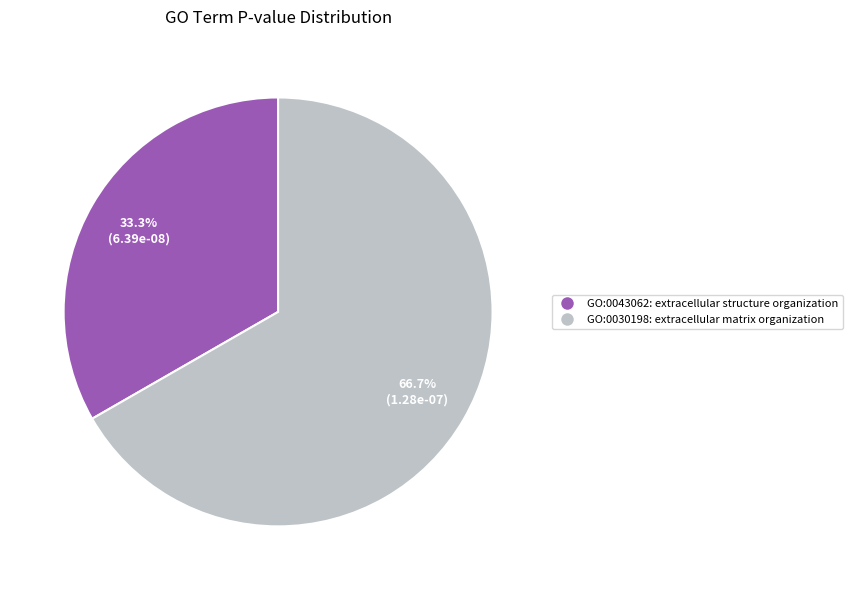

Does GO:0030198 represent more than half of the total?

Yes